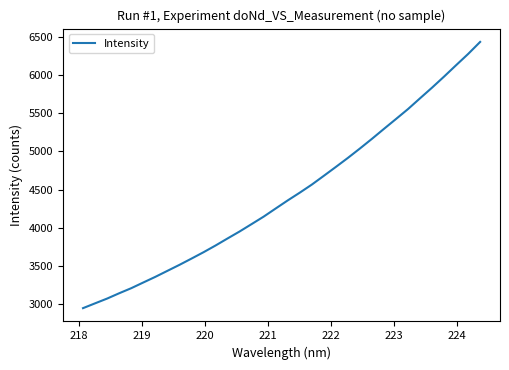

What is the greatest value displayed?

6431.9